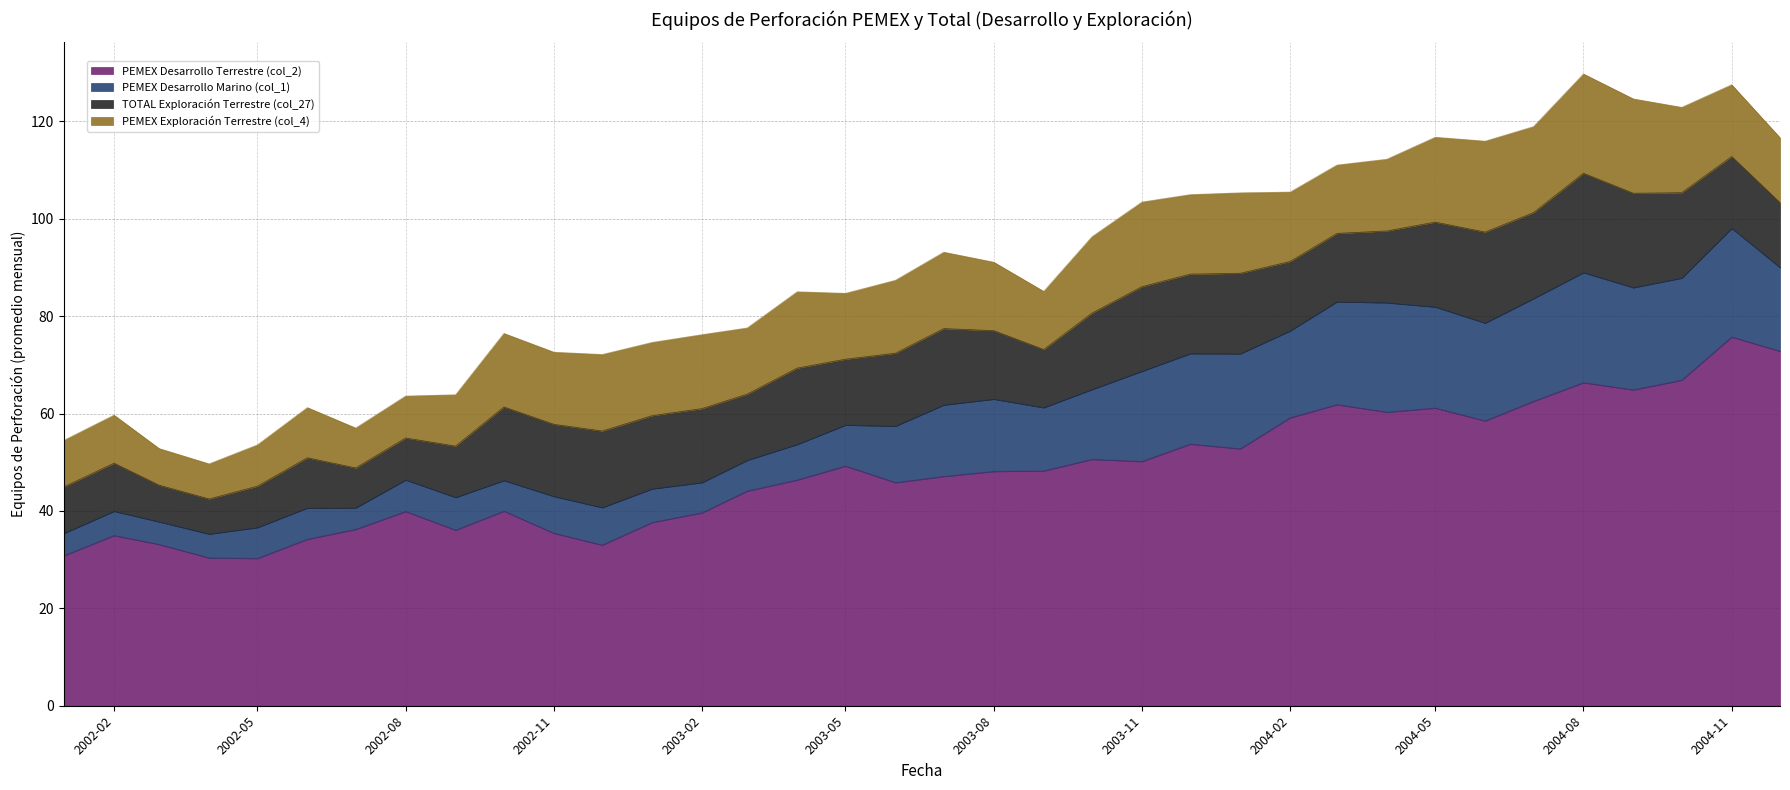

How many data points in PEMEX Desarrollo Marino (col_1) are less than 13?

18